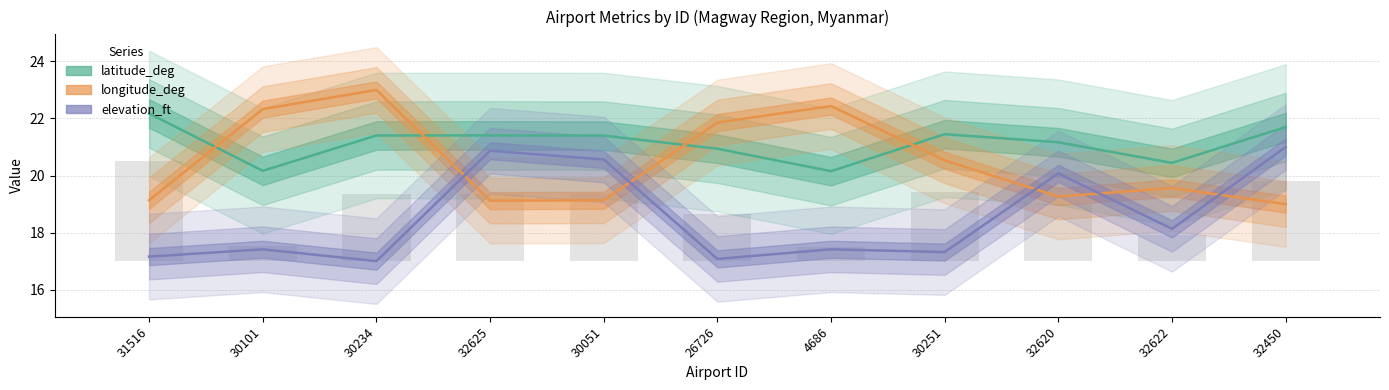

What is the total value across all series at 30101?

59.9